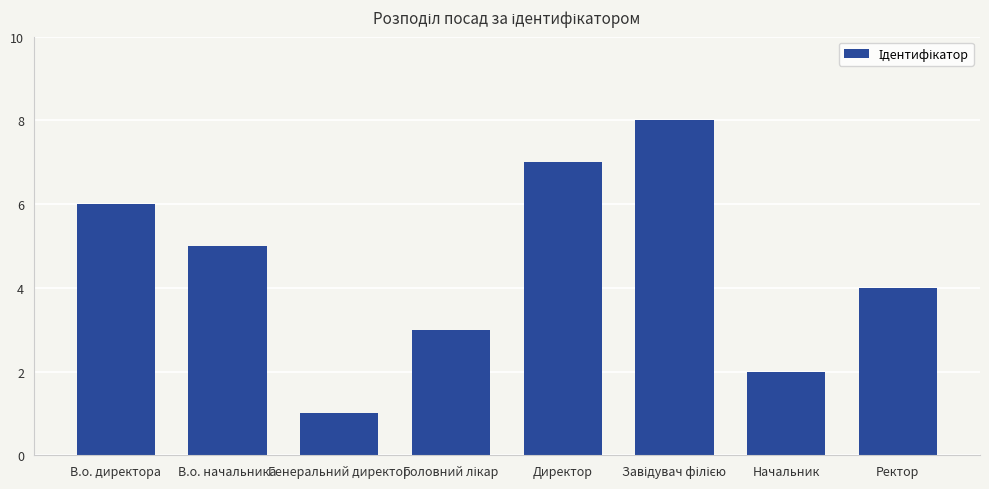

Reading left to right, list all the values displayed in this chart.

6	5	1	3	7	8	2	4